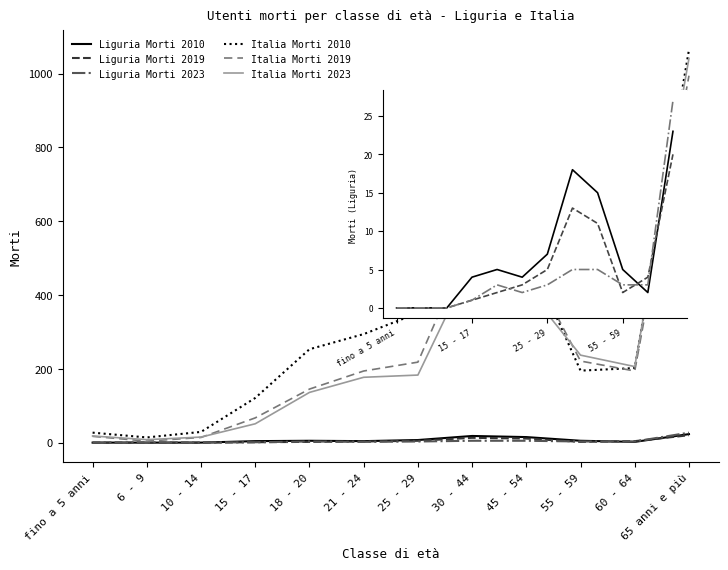

What is the value of the Italia Morti 2023 point at the 3rd from the left?

15